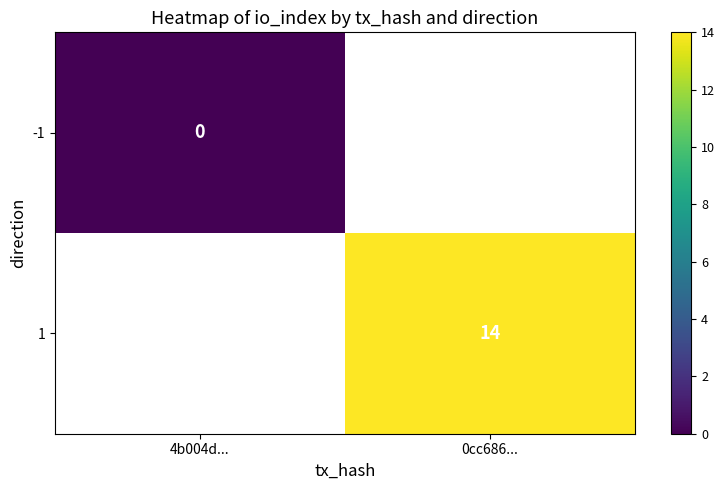

The 1 series shows 24 at 0cc686.... True or false?

False